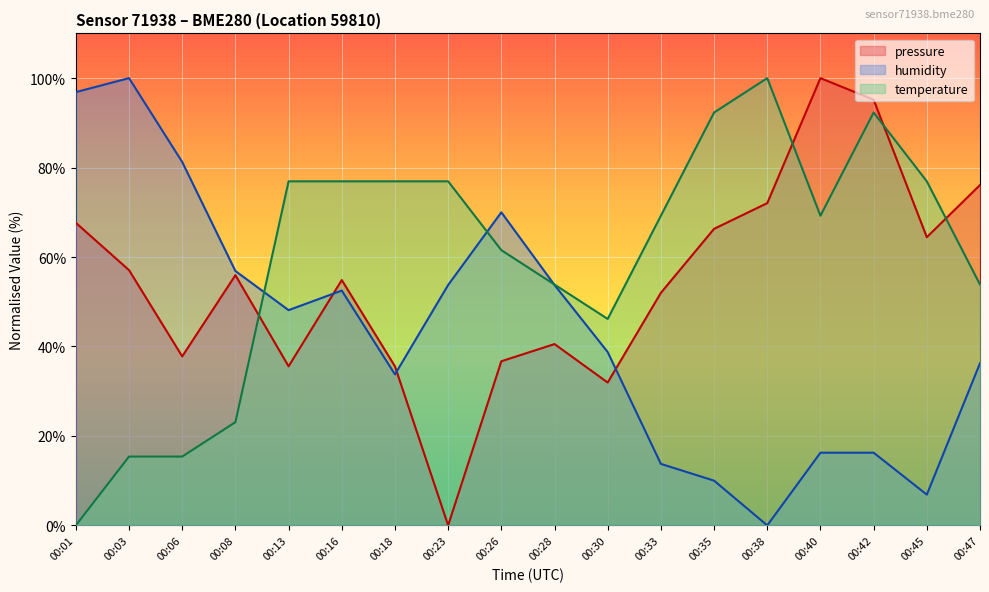

What is the sum of all temperature values?

1076.9